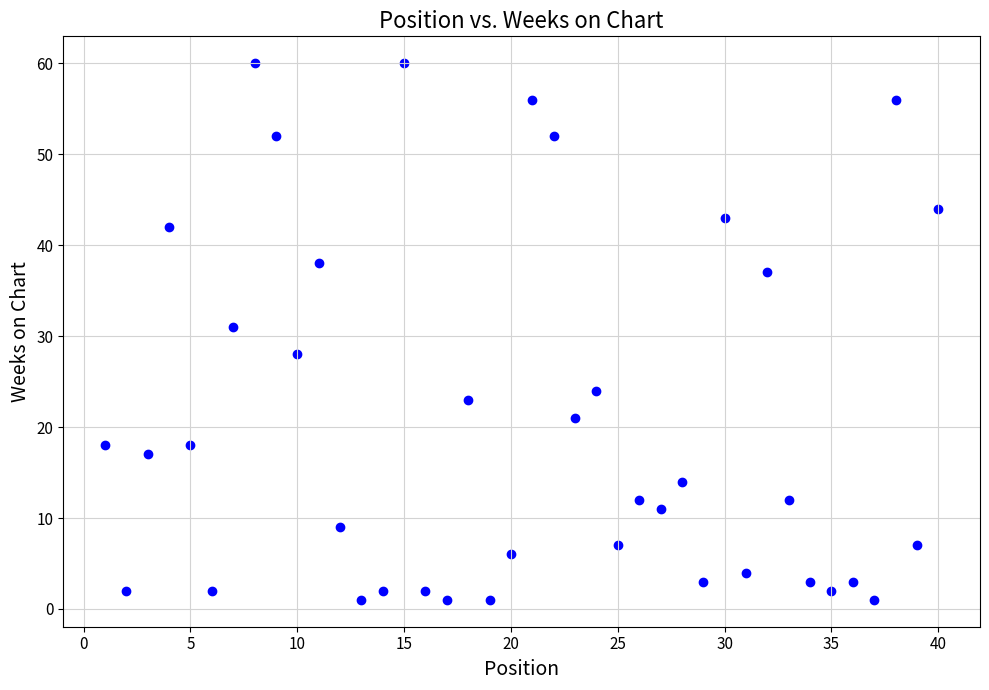

What is the range of X values (max minus min)?

39